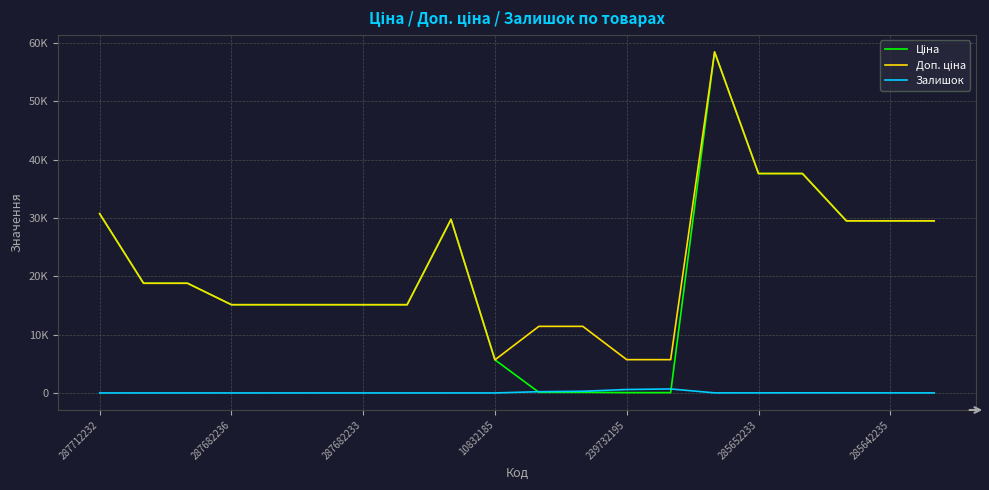

Does the chart have visible grid lines?

Yes